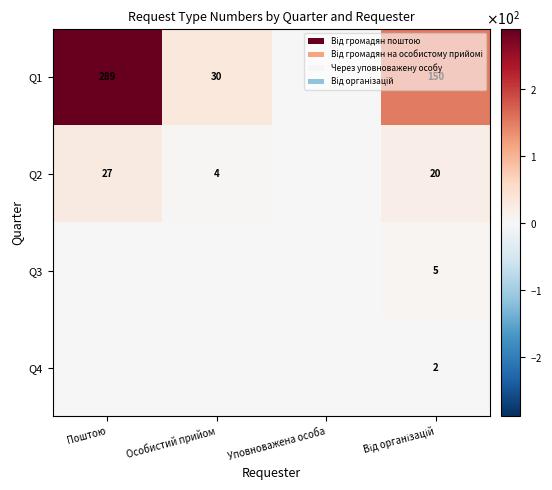

The Q1 series shows 442 at Поштою. True or false?

False